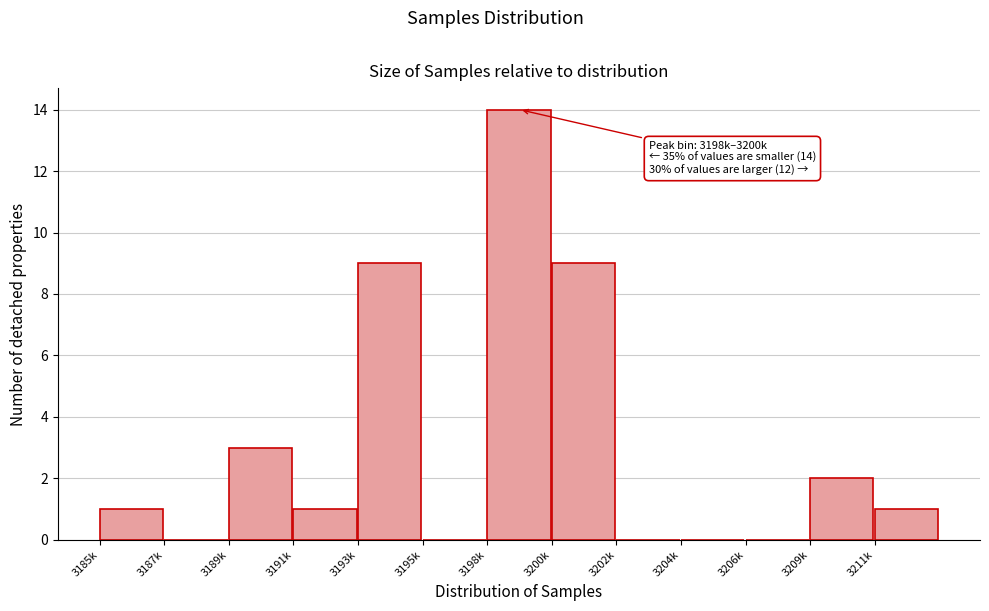

Reading left to right, transcribe all the data shown in this chart.

3185k=1	3187k=0	3189k=3	3191k=1	3193k=9	3195k=0	3198k=14	3200k=9	3202k=0	3204k=0	3206k=0	3209k=2	3211k=1